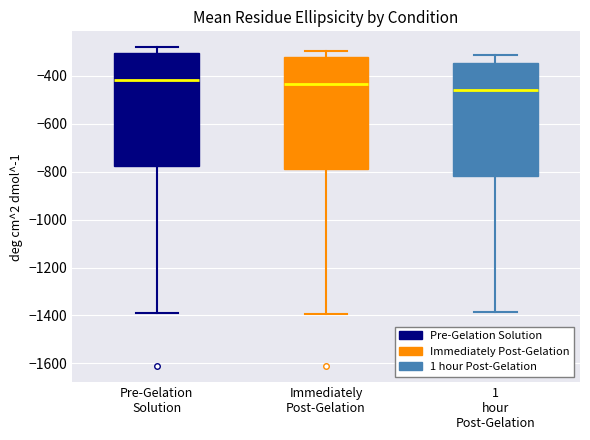

Where is the lower edge of the box for 1 hour Post-Gelation on the y-axis? The values are not printed on the chart, so give them approximately, as read against the axis.

-820